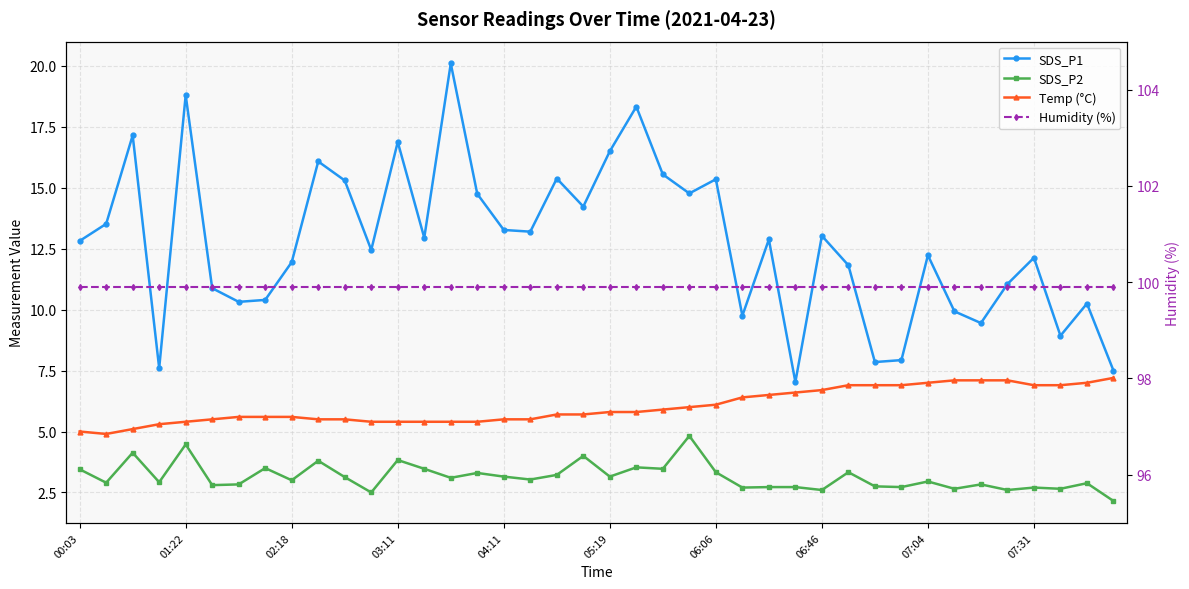

True or false: SDS_P1 and Temp (°C) intersect in this chart.

False